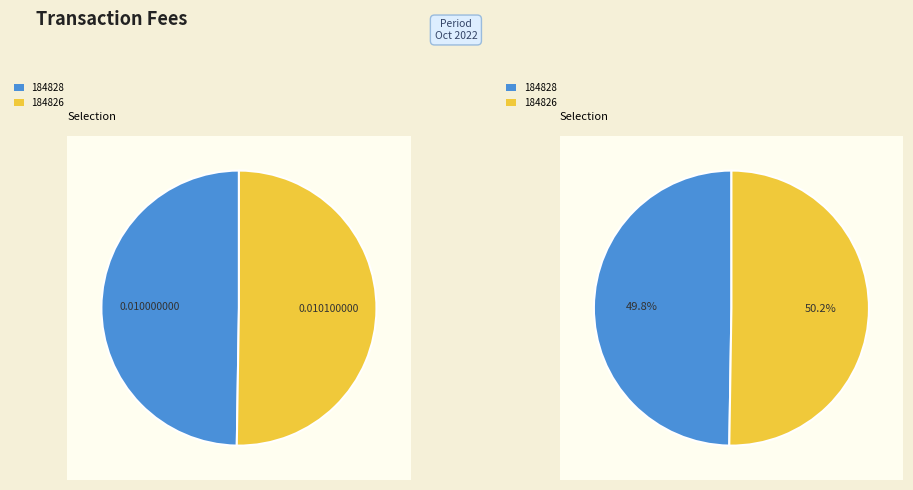

Count the number of slices in the pie.

2